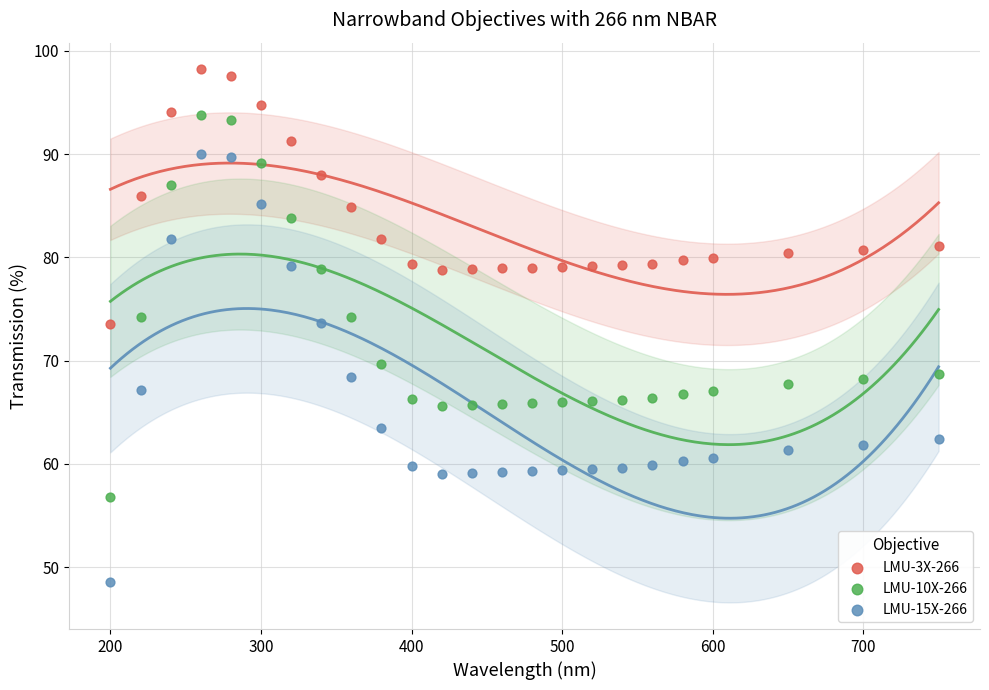

Which series has the largest Y range (max minus min)?

LMU-15X-266